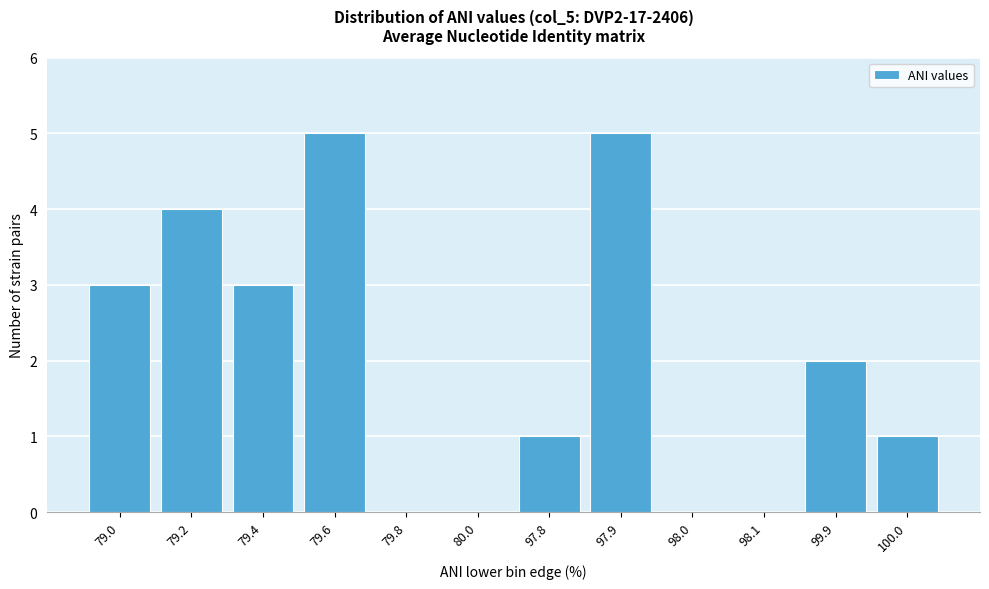

Reading left to right, extract all data points from this chart.

79.0=3	79.2=4	79.4=3	79.6=5	79.8=0	80.0=0	97.8=1	97.9=5	98.0=0	98.1=0	99.9=2	100.0=1